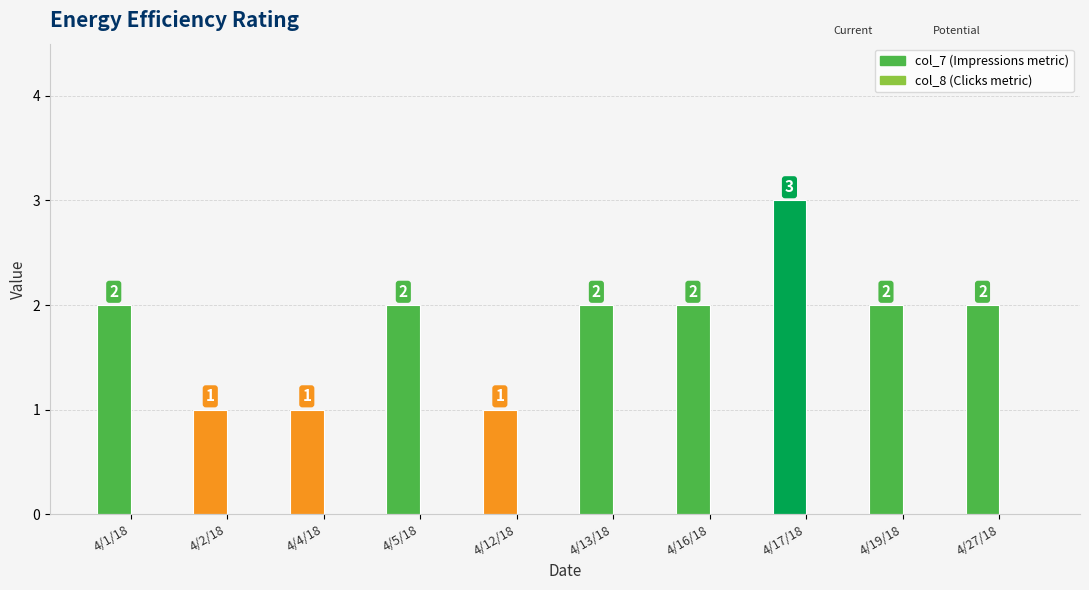

Which has a higher value, 4/16/18 or 4/5/18?

4/16/18